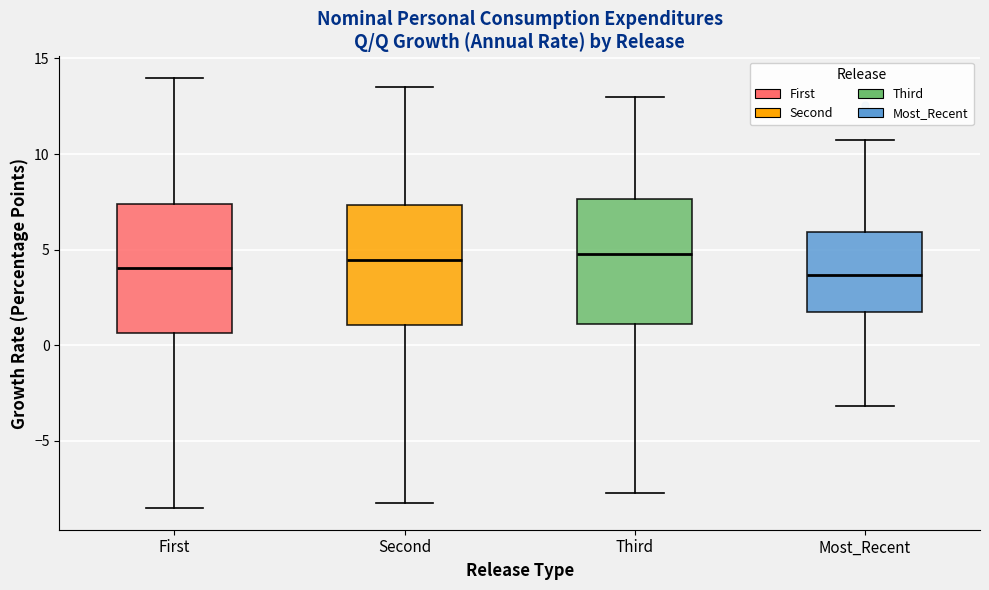

Reading left to right, transcribe this box plot: for each box, give where its median line is, the range the box spans, and where its two whiskers end, as read against the y-axis. The values are not printed on the chart, so give them approximately, as read against the axis.

First: median 4.0, box 0.5 to 7.5, whiskers -8.5 to 14.0
Second: median 4.5, box 1.0 to 7.5, whiskers -8.0 to 13.5
Third: median 5.0, box 1.0 to 7.5, whiskers -7.5 to 13.0
Most_Recent: median 3.5, box 1.5 to 6.0, whiskers -3.0 to 10.5